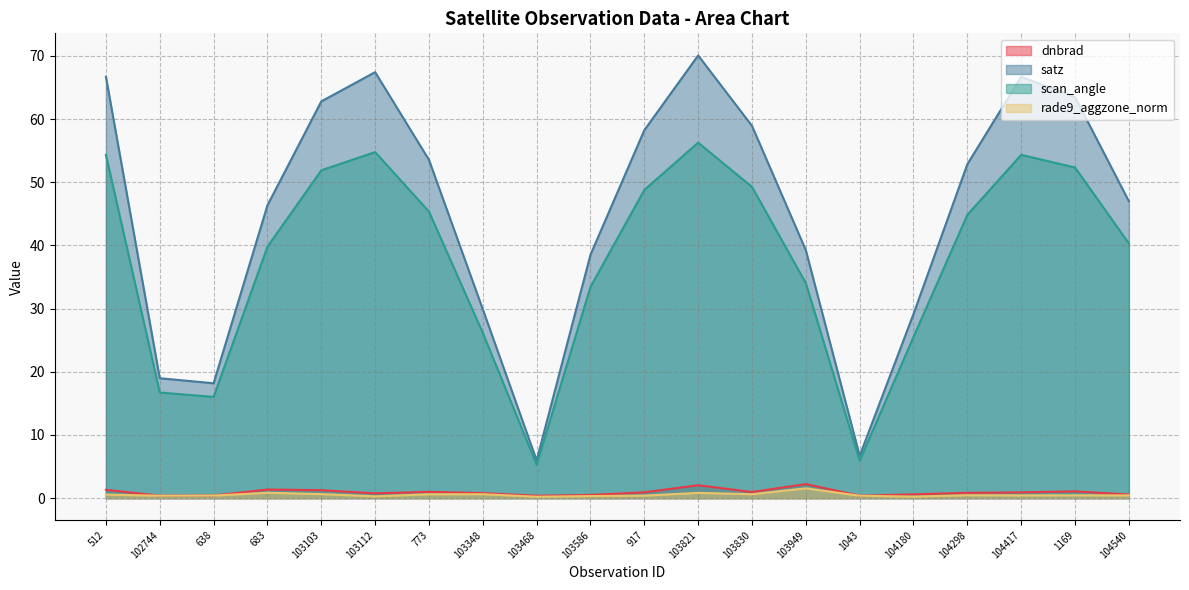

Is the value of dnbrad at 104417 greater than the value of satz at 102744?

No